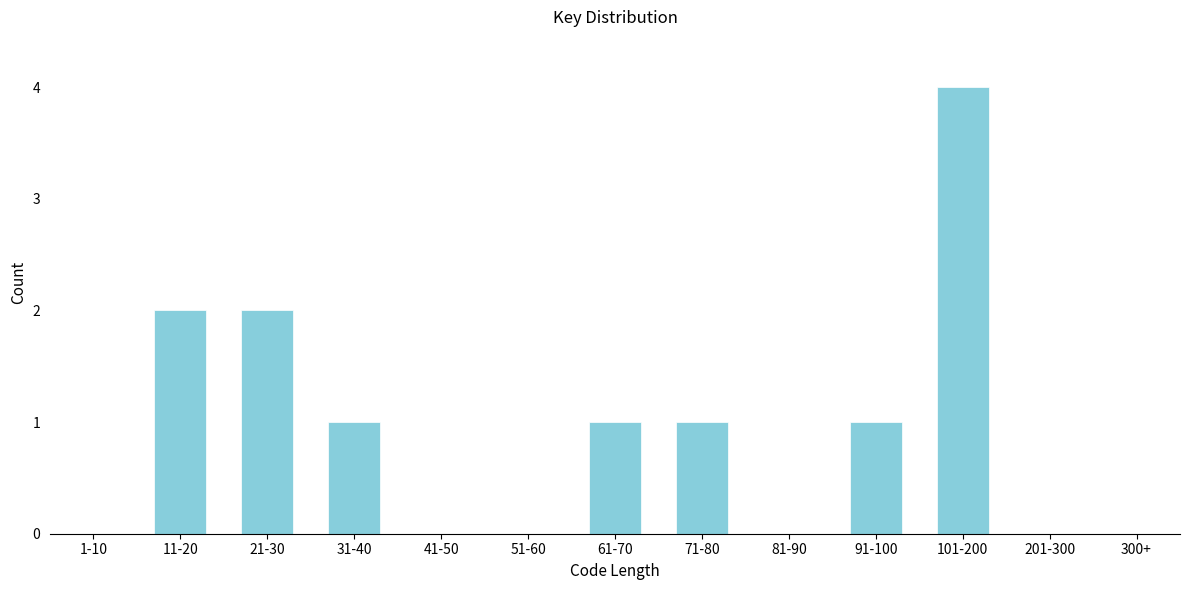

Reading left to right, what are all the values shown in this chart?

1-10=0	11-20=2	21-30=2	31-40=1	41-50=0	51-60=0	61-70=1	71-80=1	81-90=0	91-100=1	101-200=4	201-300=0	300+=0